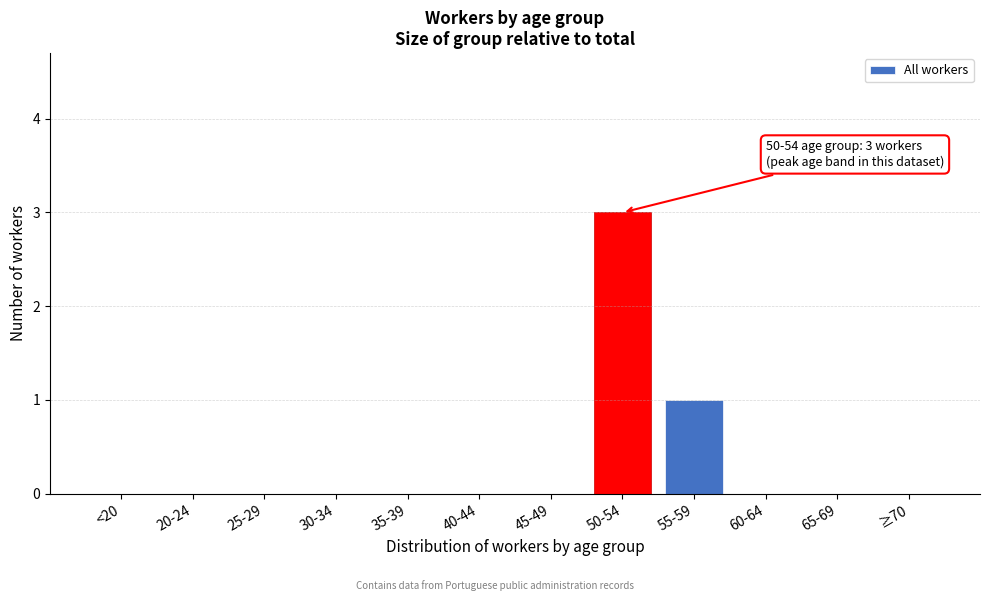

Reading left to right, transcribe all the data shown in this chart.

<20=0	20-24=0	25-29=0	30-34=0	35-39=0	40-44=0	45-49=0	50-54=3	55-59=1	60-64=0	65-69=0	≥70=0